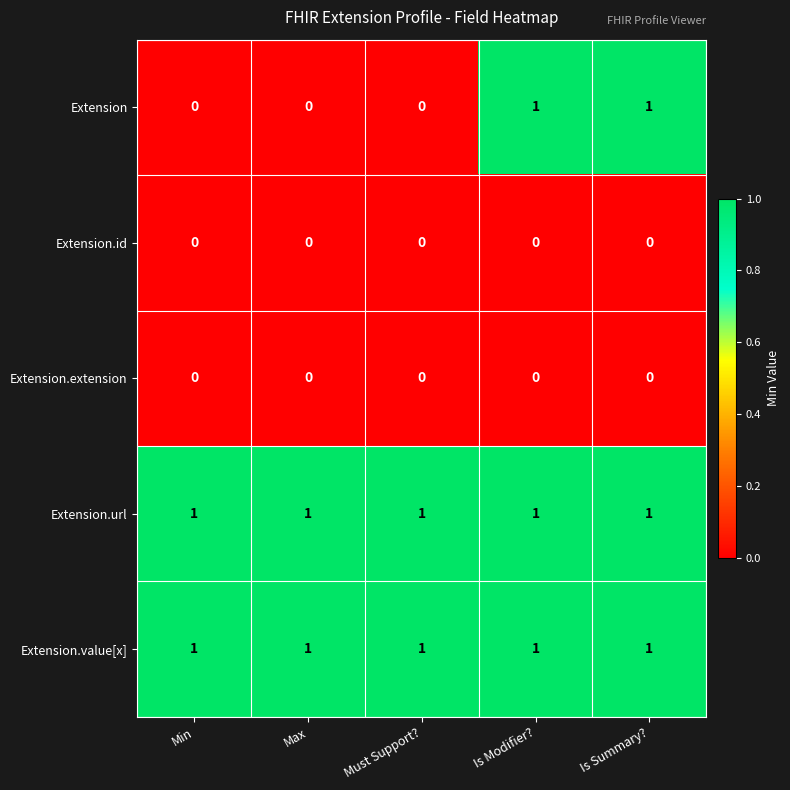

Which series has the largest range (max minus min)?

Extension